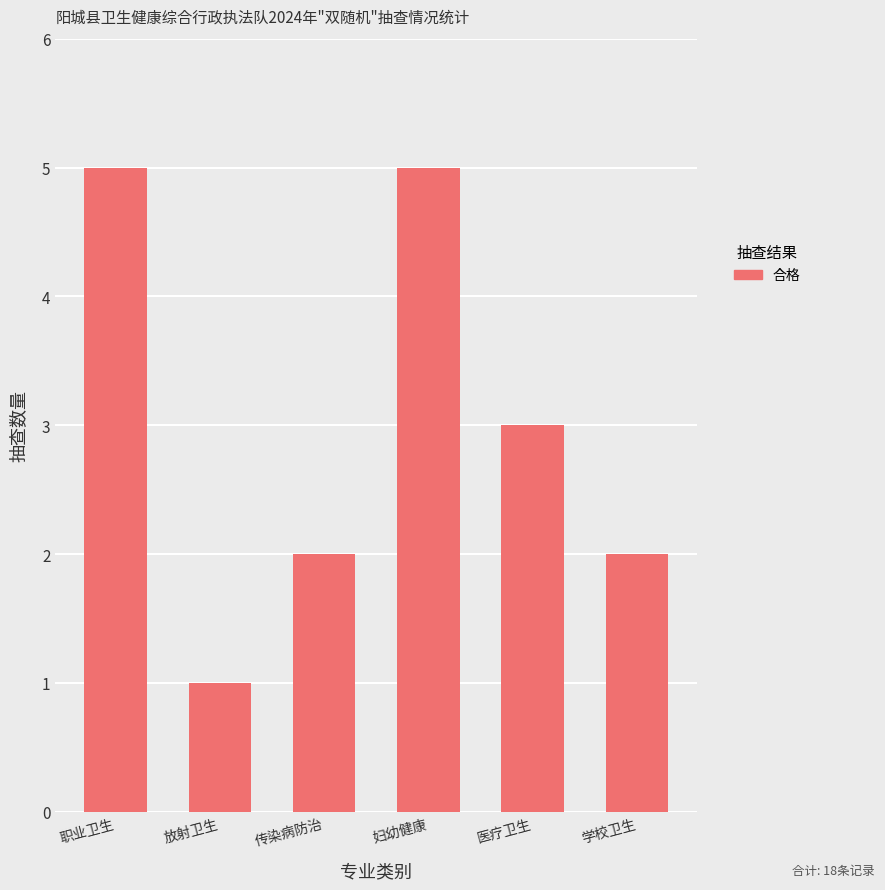

What is the minimum value shown in the chart?

1